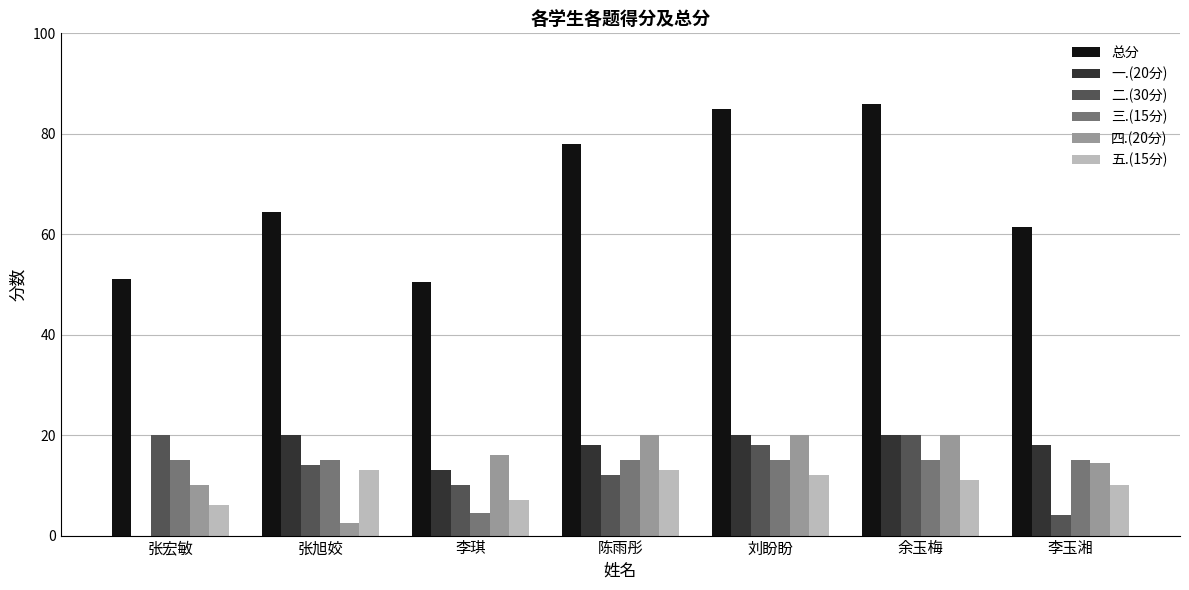

The 四.(20分) series shows 5.5 at 李玉湘. True or false?

False